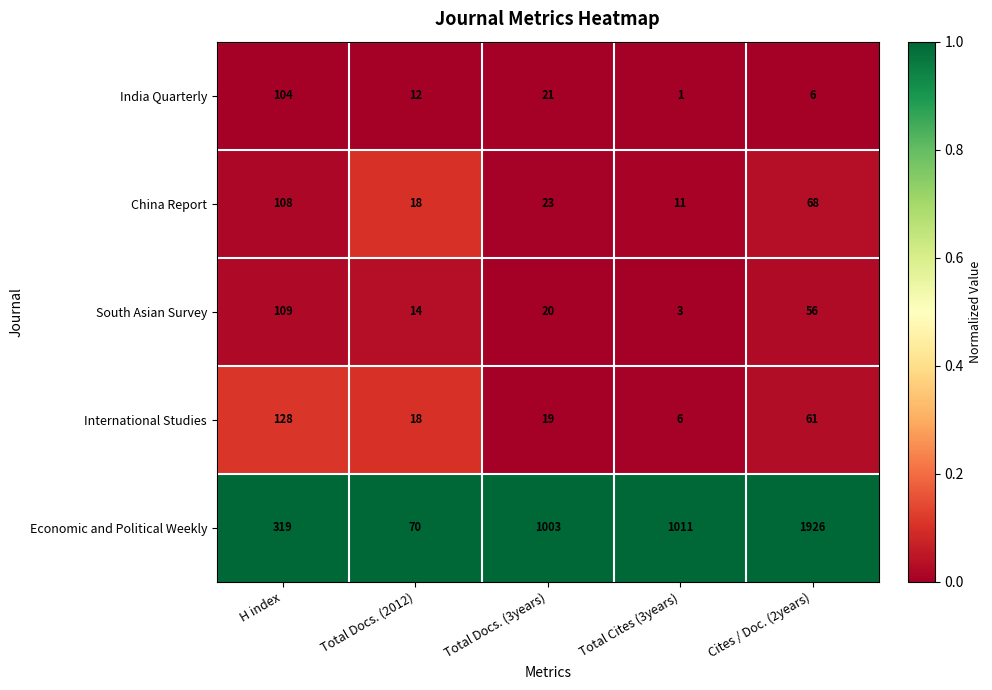

At which category does the chart reach its minimum across all series?

Total Cites (3years)